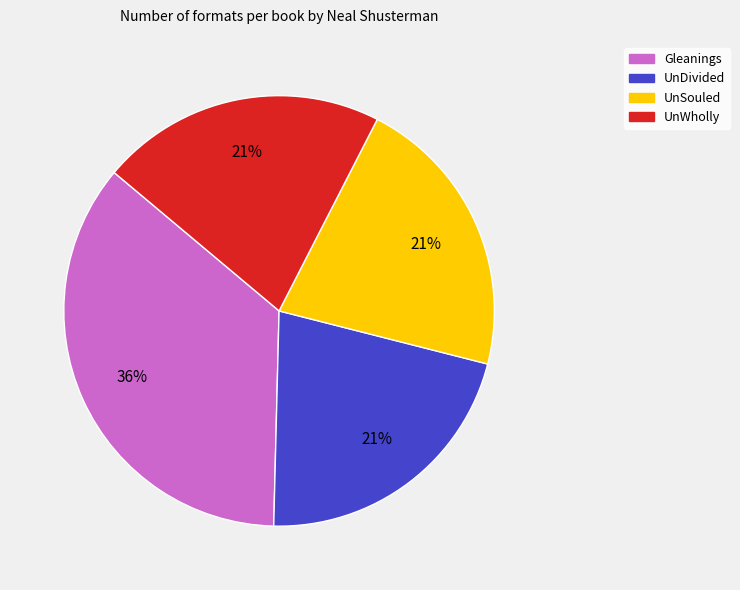

Count the number of slices in the pie.

4